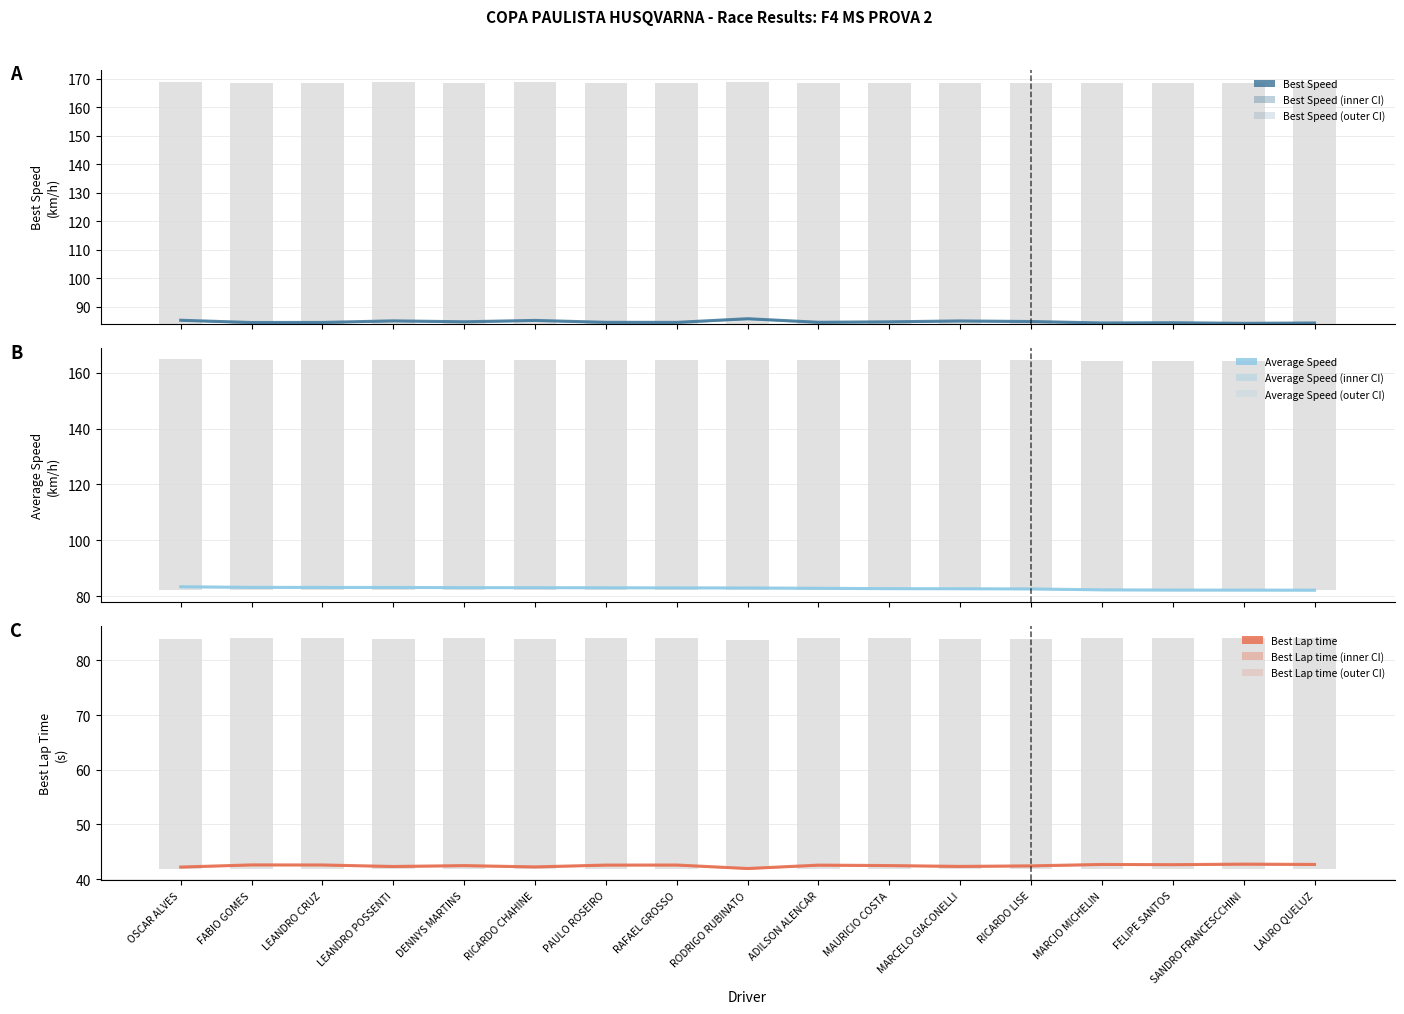

Where is Best Speed nearest to the value 85?

MARCELO GIACONELLI